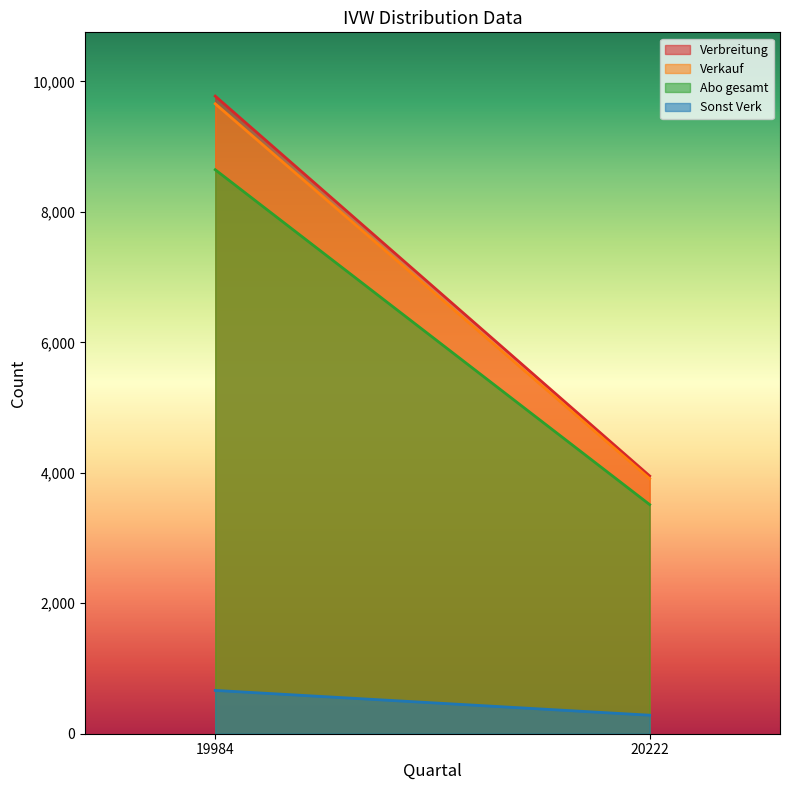

The value of Abo gesamt at 19984 is 12396. True or false?

False